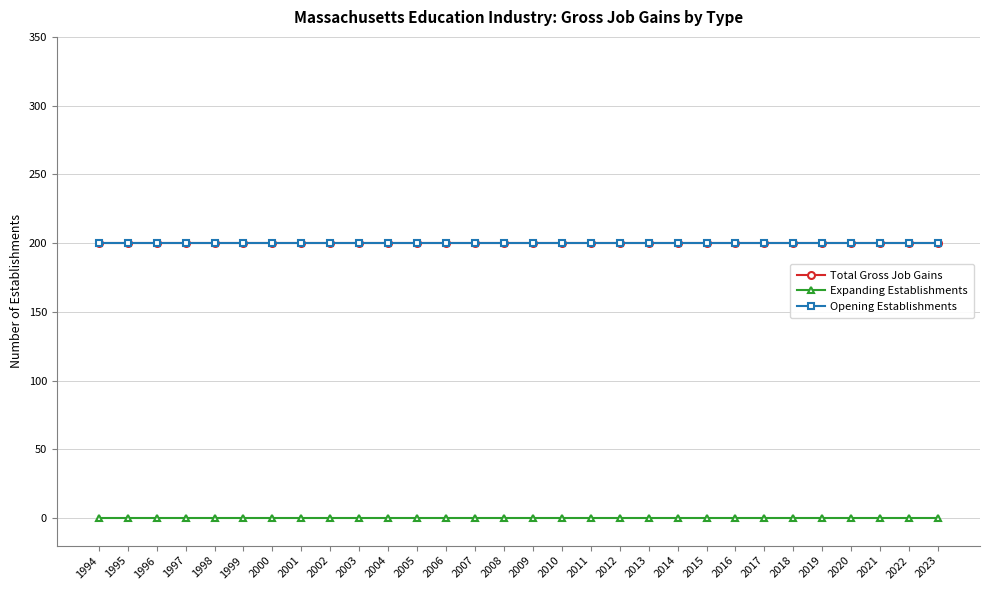

List the series in order of their peak value, highest first.

Total Gross Job Gains, Opening Establishments, Expanding Establishments